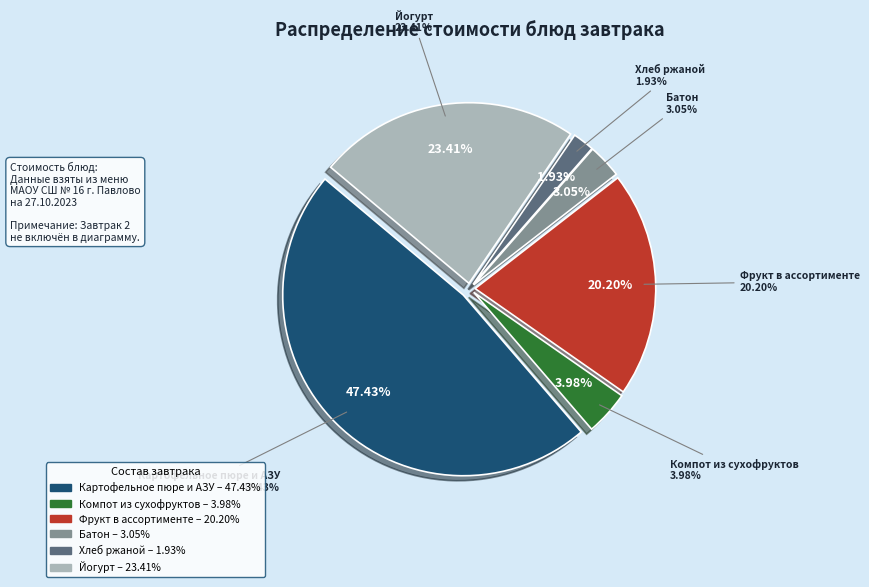

True or false: Картофельное пюре и АЗУ accounts for 47% of the total.

True